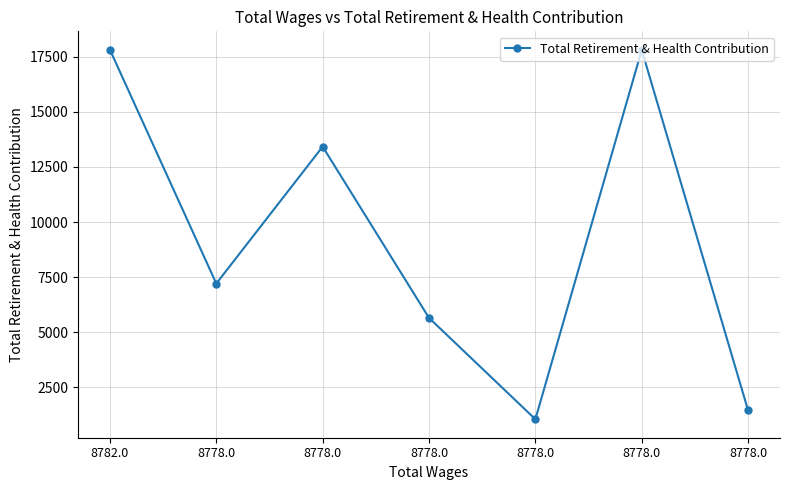

Does the chart have visible grid lines?

Yes